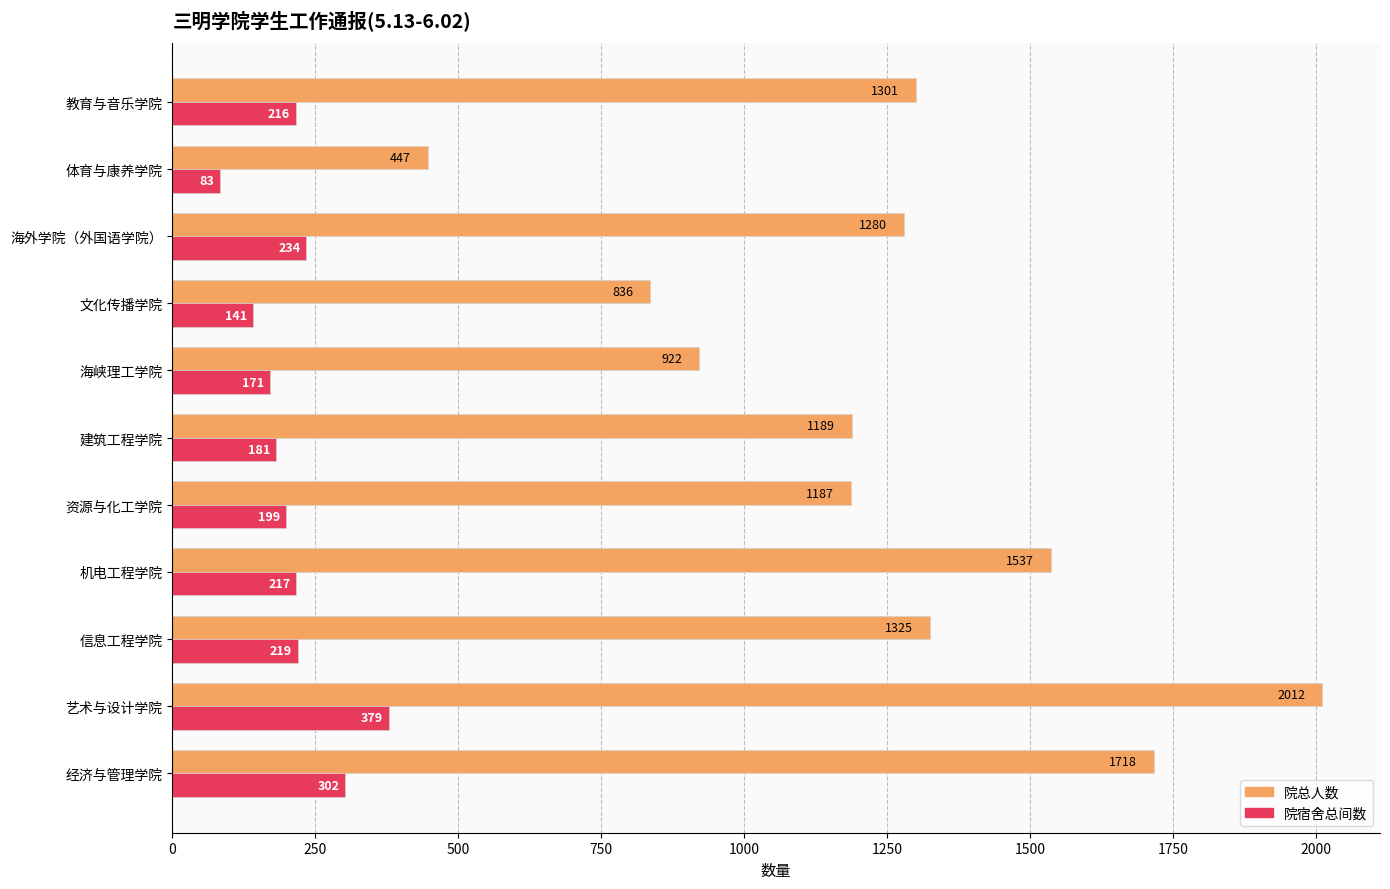

What is the difference between the highest and lowest values at 建筑工程学院?

1008